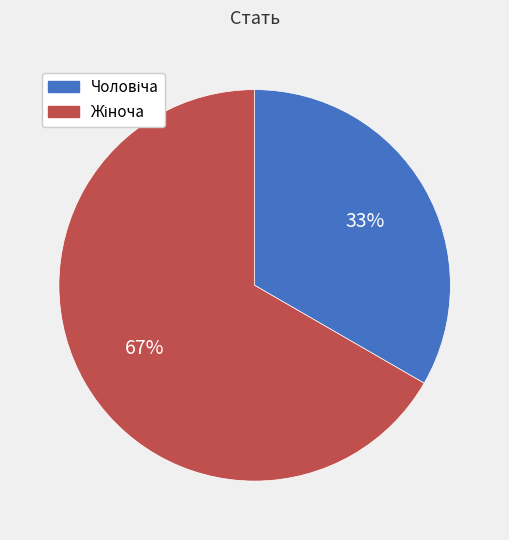

Is there any slice that represents more than half of the pie?

Yes